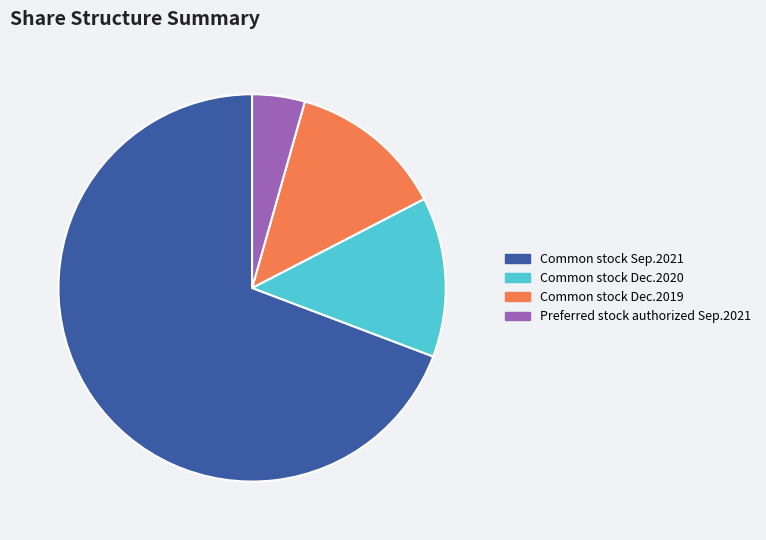

Which has a higher value, Common stock Sep.2021 or Preferred stock authorized Sep.2021?

Common stock Sep.2021